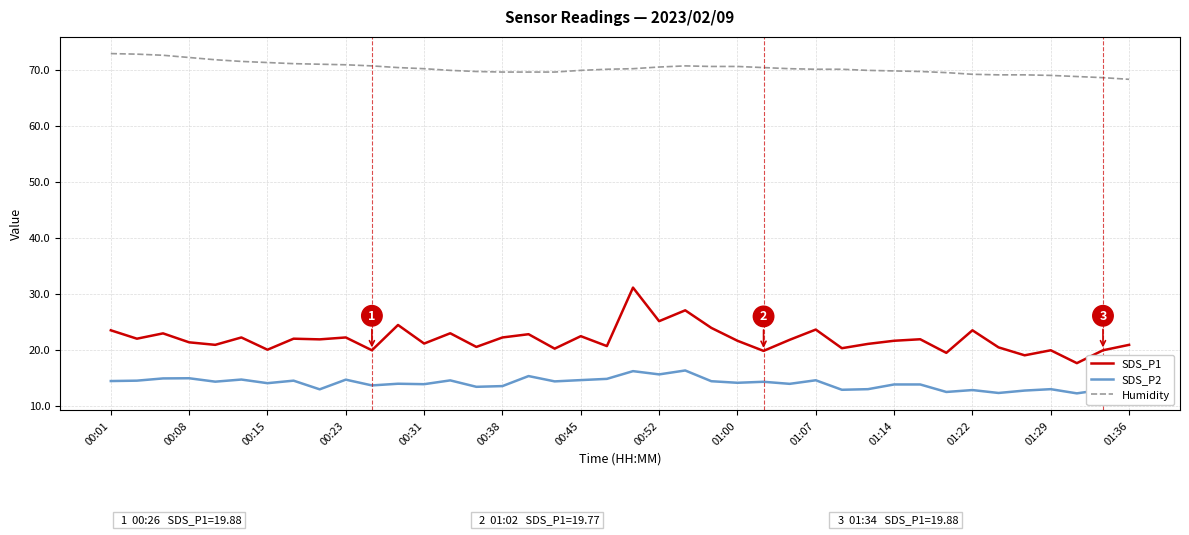

What is the highest value of the SDS_P2 series?

16.3